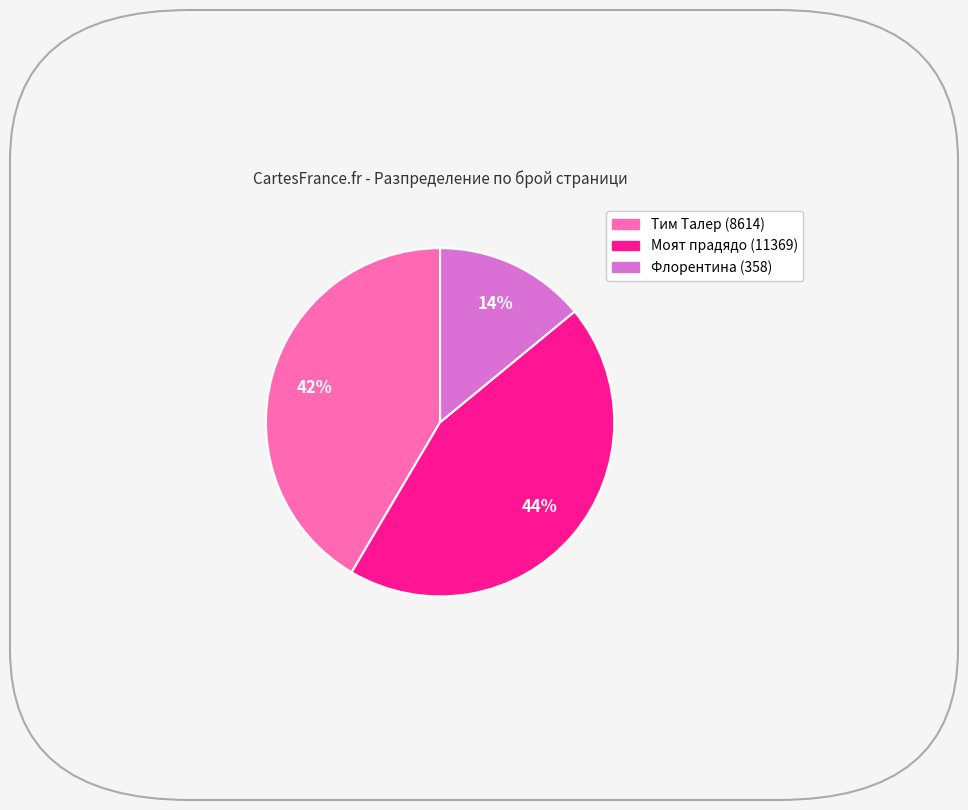

Rank the categories by value from lowest to highest.

Флорентина (358), Тим Талер (8614), Моят прадядо (11369)